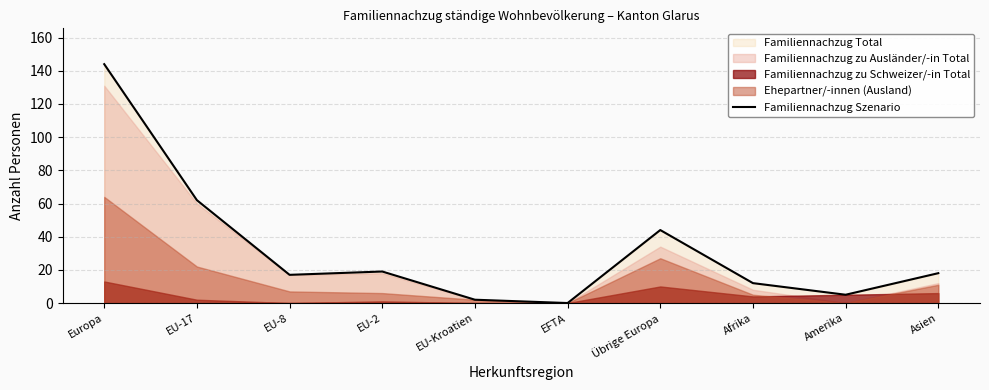

Count the number of values greater than 18.

4